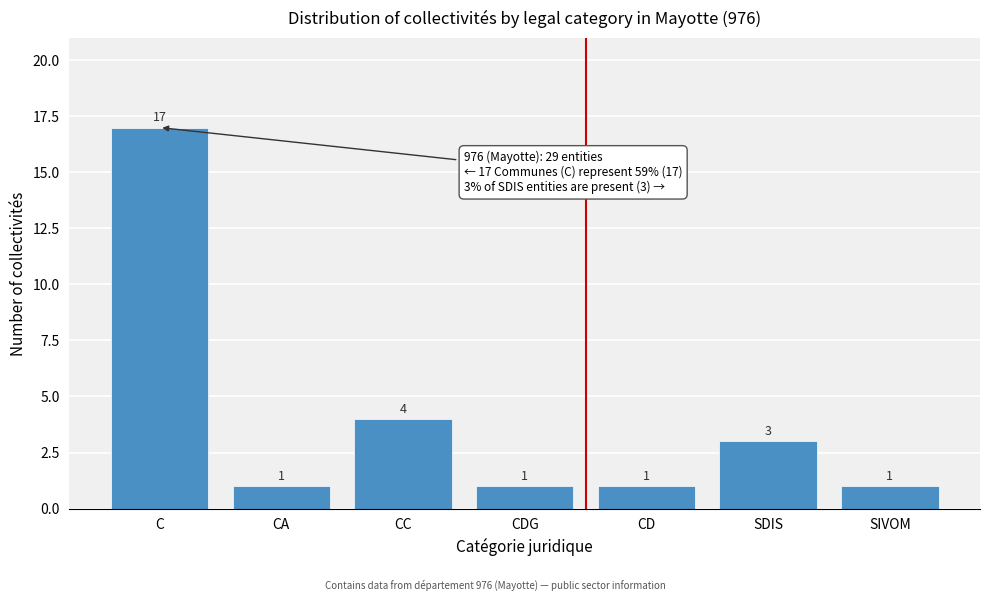

Reading right to left, transcribe all the data shown in this chart.

1	3	1	1	4	1	17